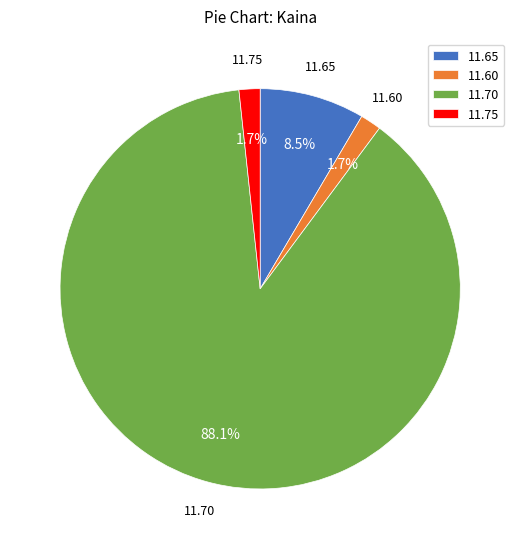

Do 11.60 and 11.75 together represent more than half of the pie?

No